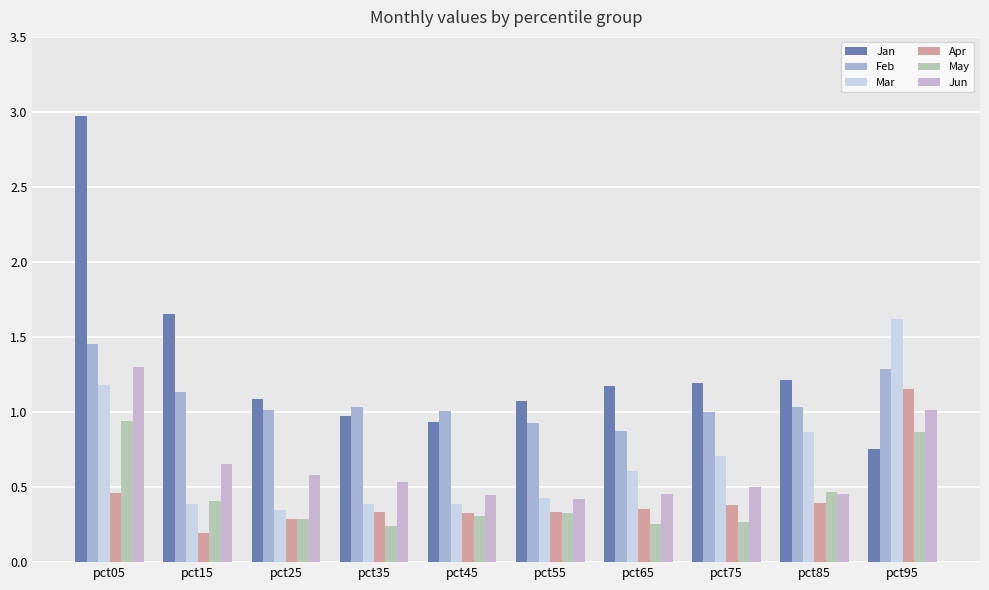

Which series has the widest spread of values?

Jan